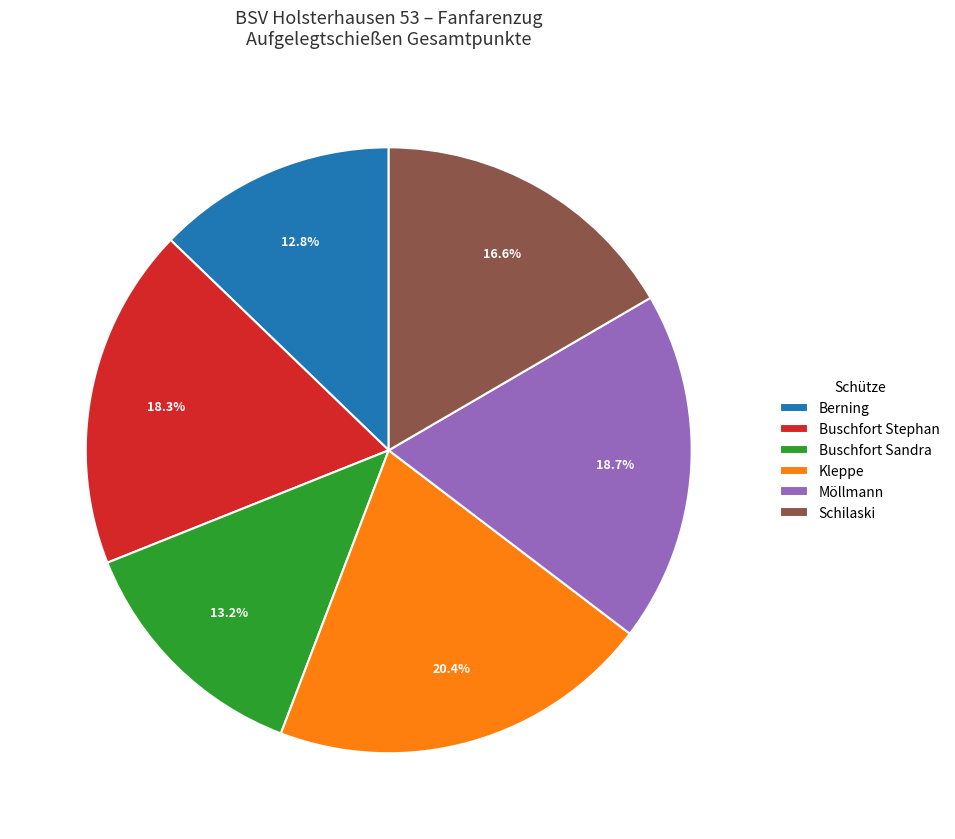

The Berning slice represents 13% of the pie. True or false?

True